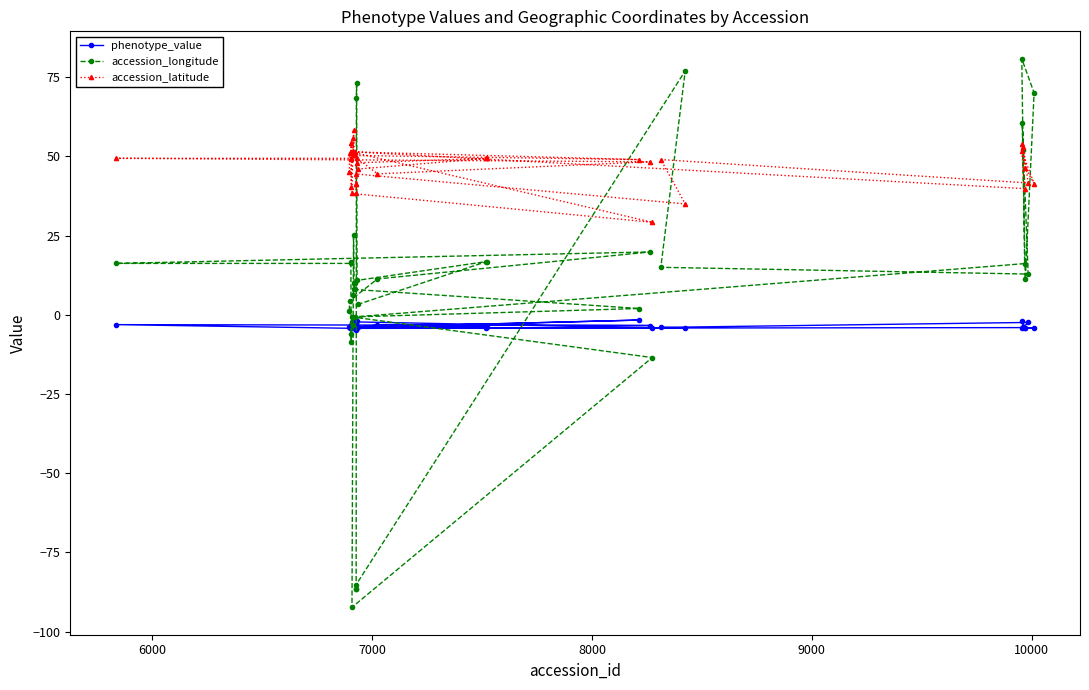

What is the value of the accession_latitude point at the 20th from the left?

41.3